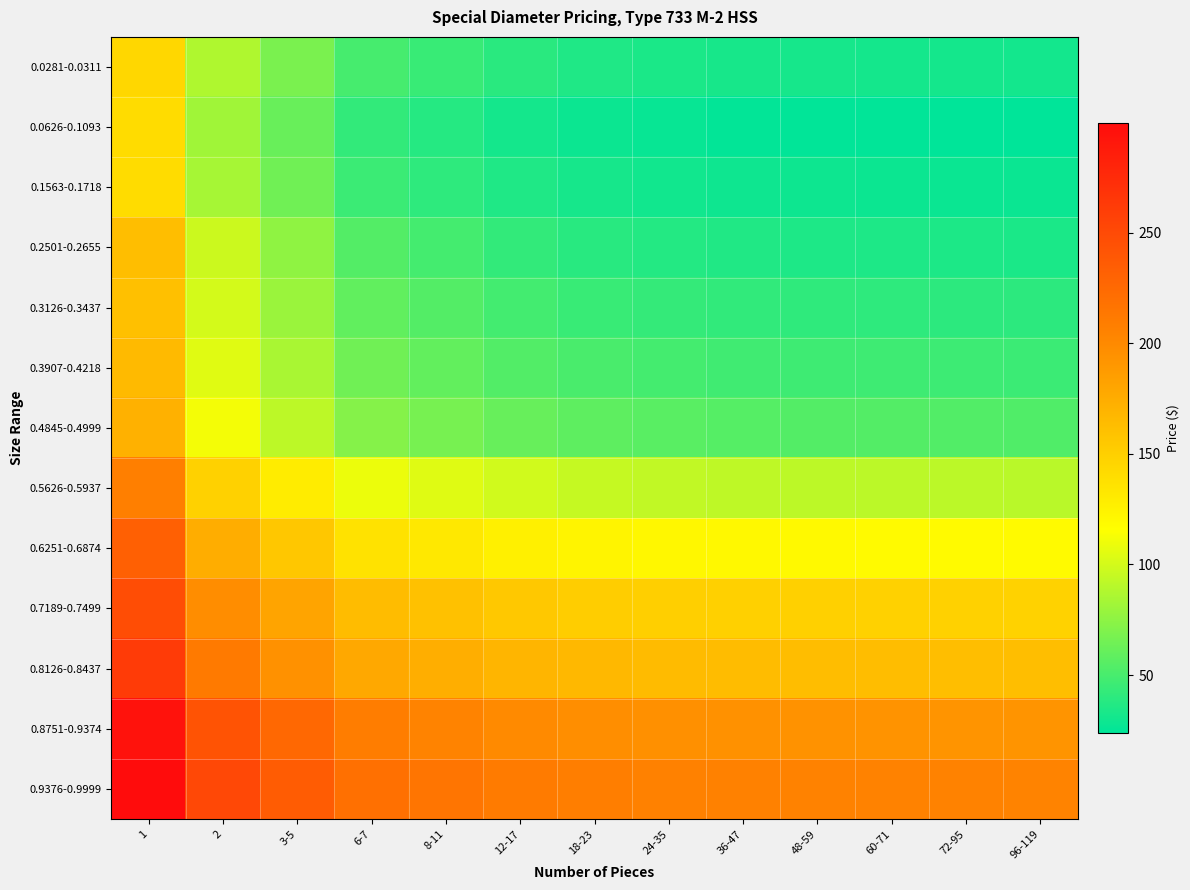

Reading left to right, transcribe all the data shown in this chart.

0.0281-0.0311: 1=144.4	2=87.3	3-5=68.2	6-7=49.2	8-11=44.4	12-17=38.9	18-23=35.6	24-35=34.0	36-47=32.9	48-59=32.3	60-71=31.9	72-95=31.5	96-119=31.3
0.0626-0.1093: 1=140.5	2=81.5	3-5=61.9	6-7=42.2	8-11=37.3	12-17=31.6	18-23=28.2	24-35=26.5	36-47=25.4	48-59=24.8	60-71=24.4	72-95=24.0	96-119=23.8
0.1563-0.1718: 1=140.8	2=83.8	3-5=64.7	6-7=45.7	8-11=40.9	12-17=35.5	18-23=32.1	24-35=30.5	36-47=29.4	48-59=28.8	60-71=28.4	72-95=28.0	96-119=27.9
0.2501-0.2655: 1=162.1	2=97.3	3-5=75.8	6-7=54.2	8-11=48.8	12-17=42.6	18-23=38.8	24-35=37.0	36-47=35.7	48-59=35.0	60-71=34.6	72-95=34.2	96-119=34.0
0.3126-0.3437: 1=161.1	2=100.0	3-5=79.7	6-7=59.3	8-11=54.2	12-17=48.3	18-23=44.7	24-35=43.0	36-47=41.8	48-59=41.2	60-71=40.8	72-95=40.4	96-119=40.2
0.3907-0.4218: 1=165.0	2=104.8	3-5=84.7	6-7=64.7	8-11=59.6	12-17=53.9	18-23=50.3	24-35=48.6	36-47=47.5	48-59=46.8	60-71=46.4	72-95=46.0	96-119=45.9
0.4845-0.4999: 1=171.6	2=111.9	3-5=92.0	6-7=72.1	8-11=67.1	12-17=61.4	18-23=57.9	24-35=56.1	36-47=55.0	48-59=54.4	60-71=54.0	72-95=53.6	96-119=53.4
0.5626-0.5937: 1=207.3	2=148.5	3-5=129.0	6-7=109.4	8-11=104.5	12-17=98.8	18-23=95.4	24-35=93.7	36-47=92.6	48-59=92.0	60-71=91.6	72-95=91.2	96-119=91.0
0.6251-0.6874: 1=232.1	2=174.2	3-5=155.8	6-7=136.8	8-11=132.0	12-17=126.5	18-23=123.2	24-35=121.5	36-47=120.4	48-59=119.8	60-71=119.4	72-95=119.1	96-119=118.9
0.7189-0.7499: 1=247.6	2=197.3	3-5=180.6	6-7=163.8	8-11=159.6	12-17=154.8	18-23=151.8	24-35=150.4	36-47=149.4	48-59=148.9	60-71=148.6	72-95=148.2	96-119=148.1
0.8126-0.8437: 1=261.8	2=211.6	3-5=194.8	6-7=178.0	8-11=173.8	12-17=169.0	18-23=166.1	24-35=164.6	36-47=163.7	48-59=163.2	60-71=162.8	72-95=162.5	96-119=162.3
0.8751-0.9374: 1=294.2	2=243.0	3-5=225.9	6-7=208.9	8-11=204.6	12-17=199.7	18-23=196.7	24-35=195.2	36-47=194.2	48-59=193.7	60-71=193.3	72-95=192.0	96-119=192.8
0.9376-0.9999: 1=299.6	2=251.7	3-5=235.7	6-7=219.8	8-11=215.8	12-17=211.2	18-23=208.4	24-35=206.0	36-47=206.1	48-59=205.6	60-71=205.2	72-95=204.9	96-119=204.8